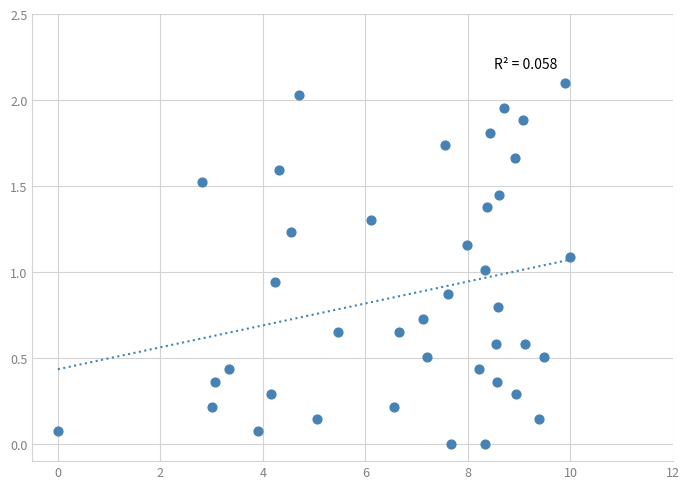

What is the range of X values (max minus min)?

10.0